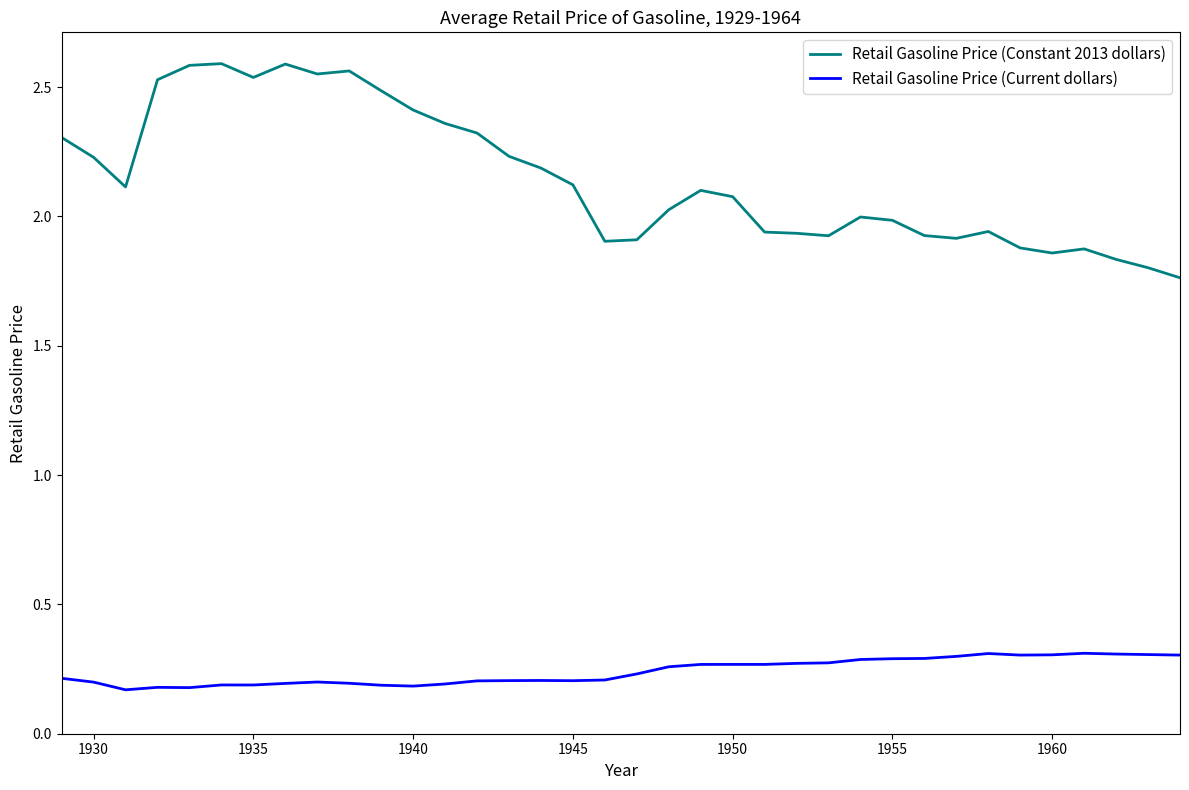

Which series has the largest range (max minus min)?

Retail Gasoline Price (Constant 2013 dollars)